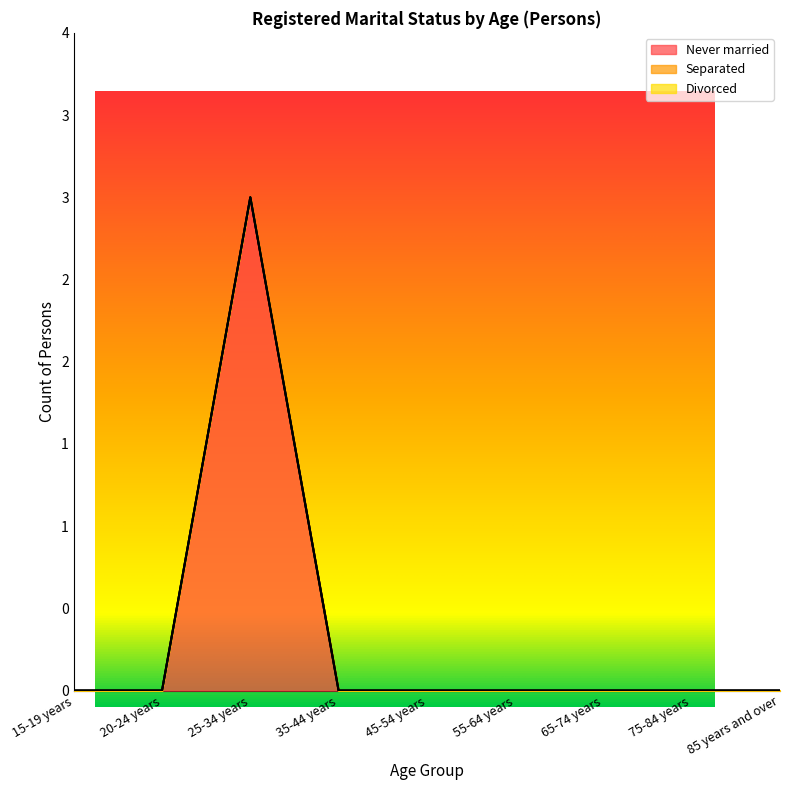

True or false: Never married has more than 0 interior local peaks.

True